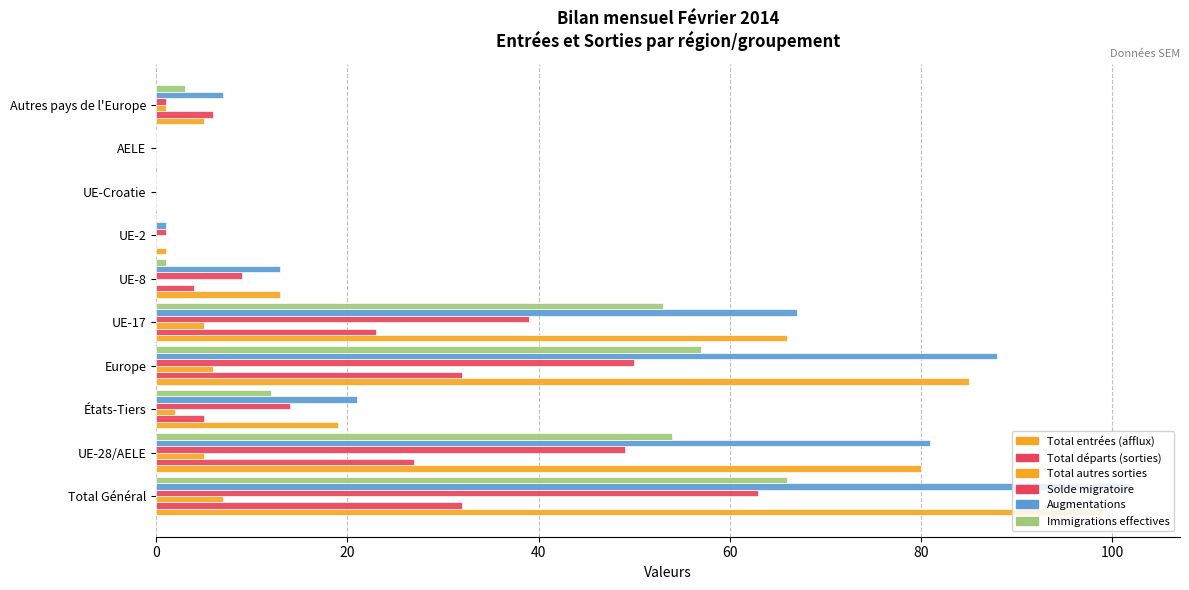

How many distinct data groups are displayed?

6